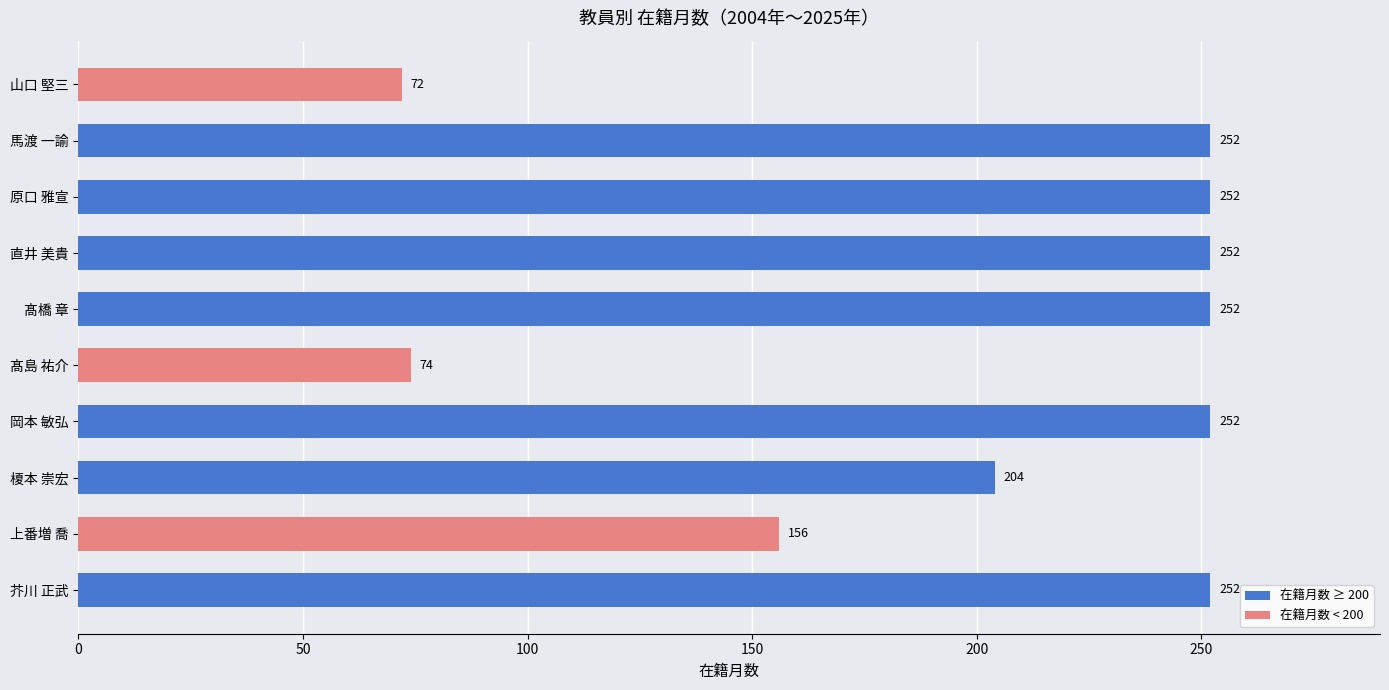

What is the difference between the maximum and minimum values?

180